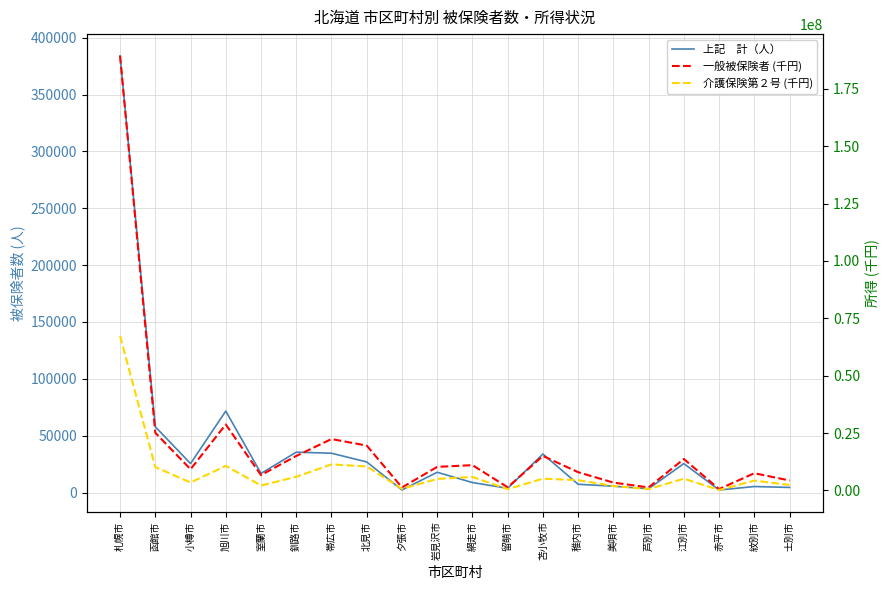

Reading left to right, what are all the values shown in this chart?

上記　計（人）: 384119	57857	25472	71652	16783	35512	34565	26906	2254	17826	8778	3751	33881	7263	5570	3351	25464	2221	5288	4481
一般被保険者 (千円): 189408269	25118350	9235287	28748560	6673850	15026017	22395314	19544031	1301156	10260984	11018503	1374462	15029835	7947010	3411713	1318887	13694822	597941	7498591	4342412
介護保険第２号 (千円): 67341571	10169310	3462193	10704448	2146621	5946757	11342288	10447643	691304	5008971	5879558	560584	5117659	4483750	1924803	578296	5127818	181824	4282984	2372856